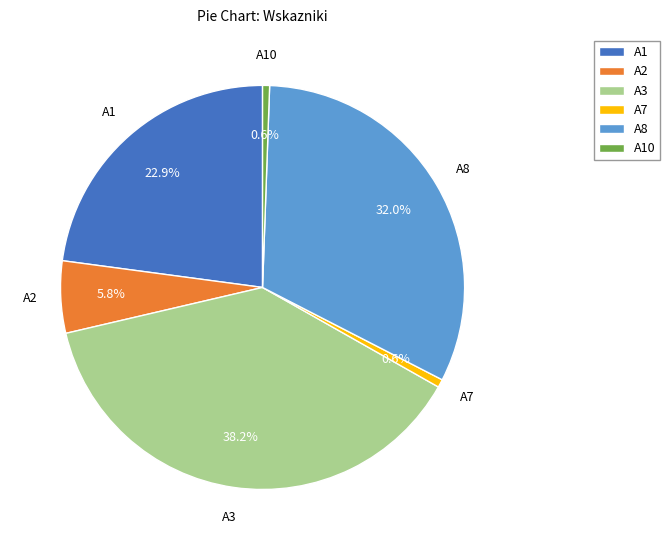

How many slices are in this pie chart?

6